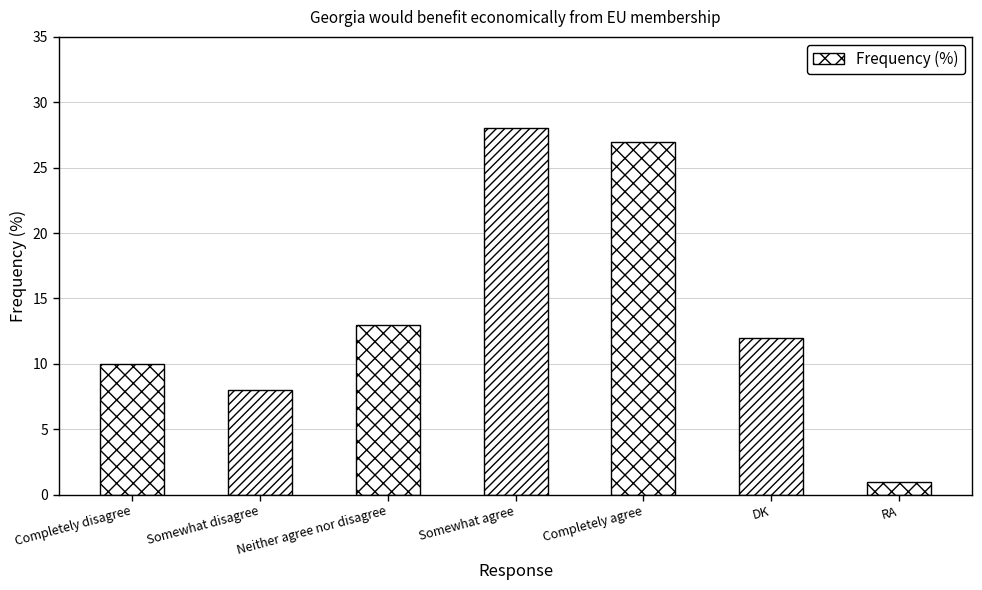

What is the sum of the values at Completely agree and RA?

28